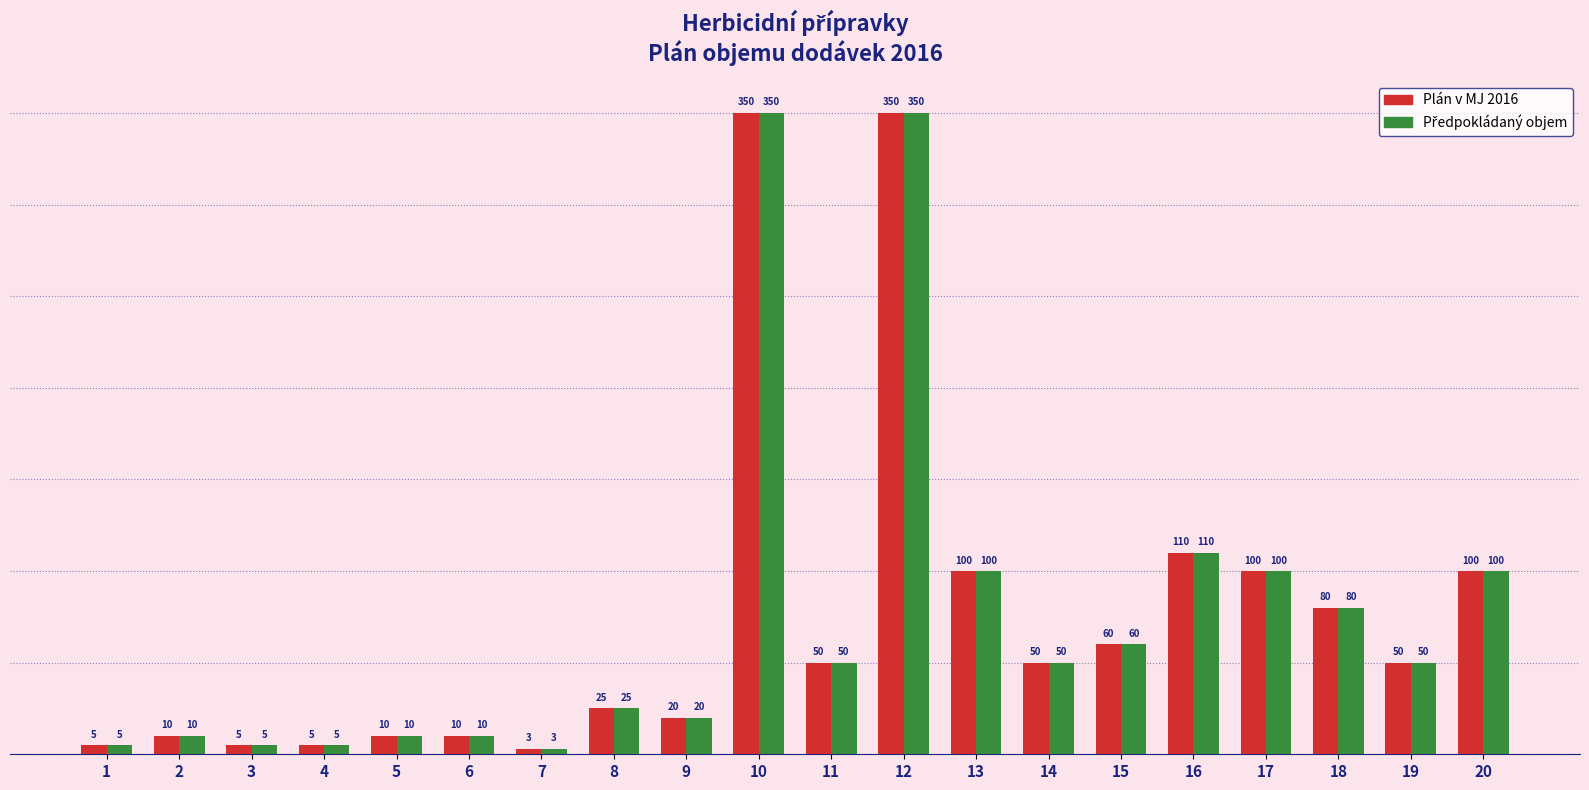

What is the total value across all series at 5?

20